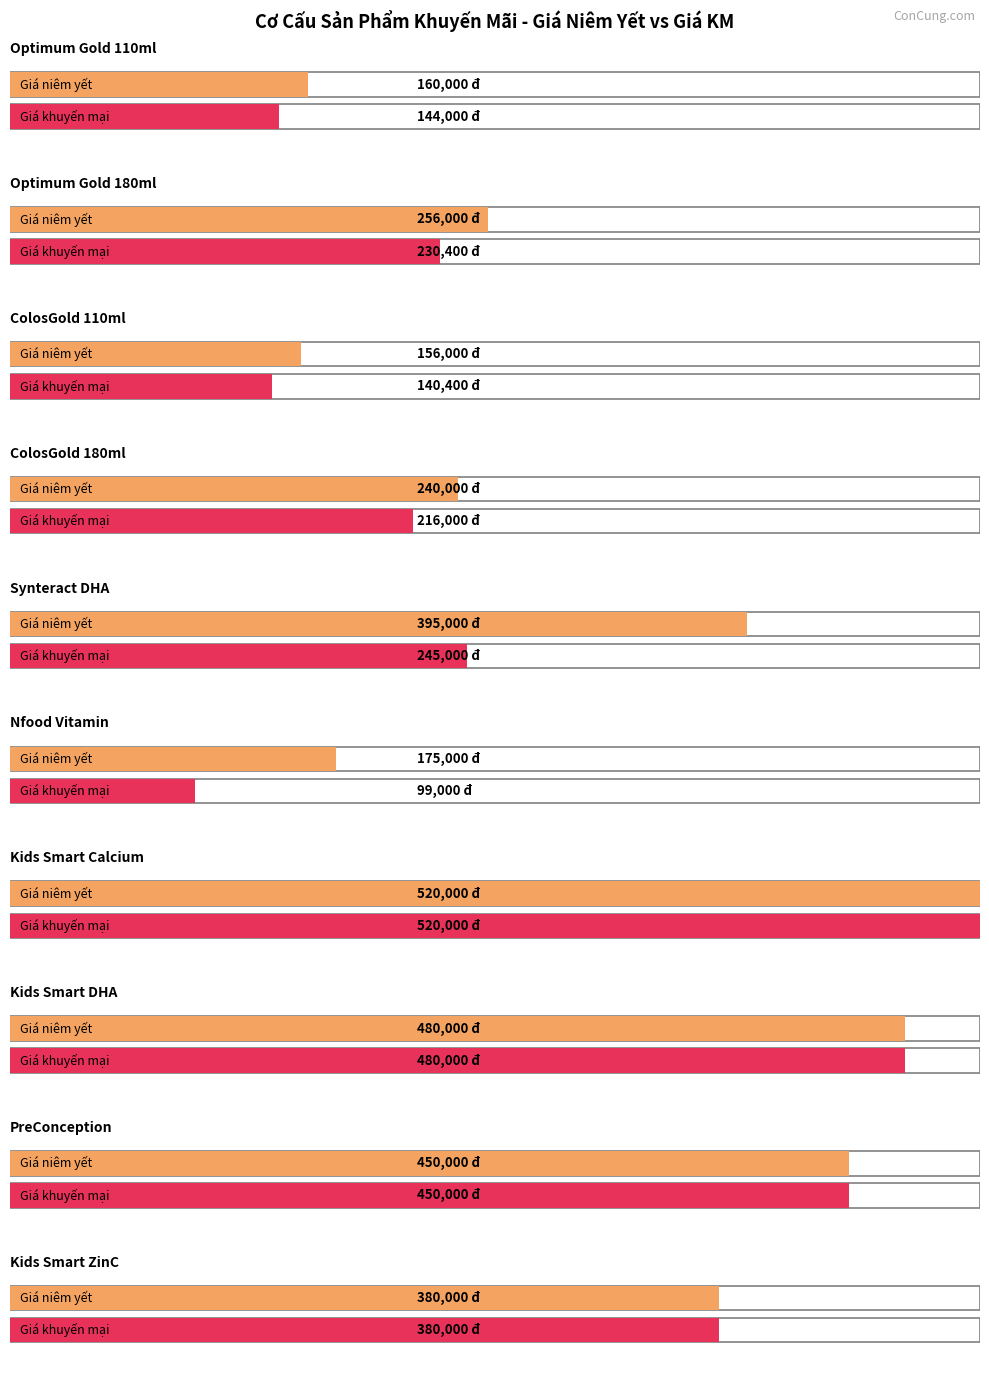

Which has a higher value, Kids Smart ZinC or ColosGold 180ml?

Kids Smart ZinC